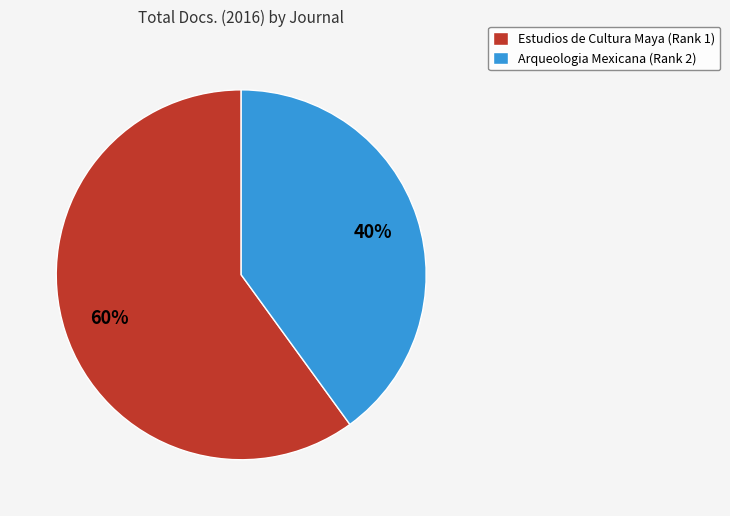

To the nearest percent, what portion does Estudios de Cultura Maya (Rank 1) represent?

60%